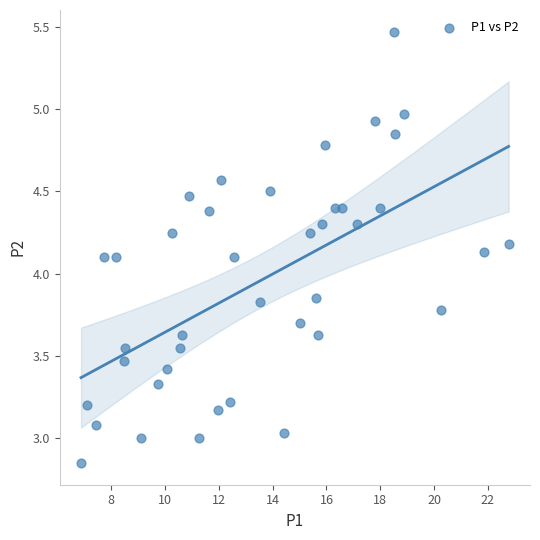

What is the range of Y values (max minus min)?

2.6